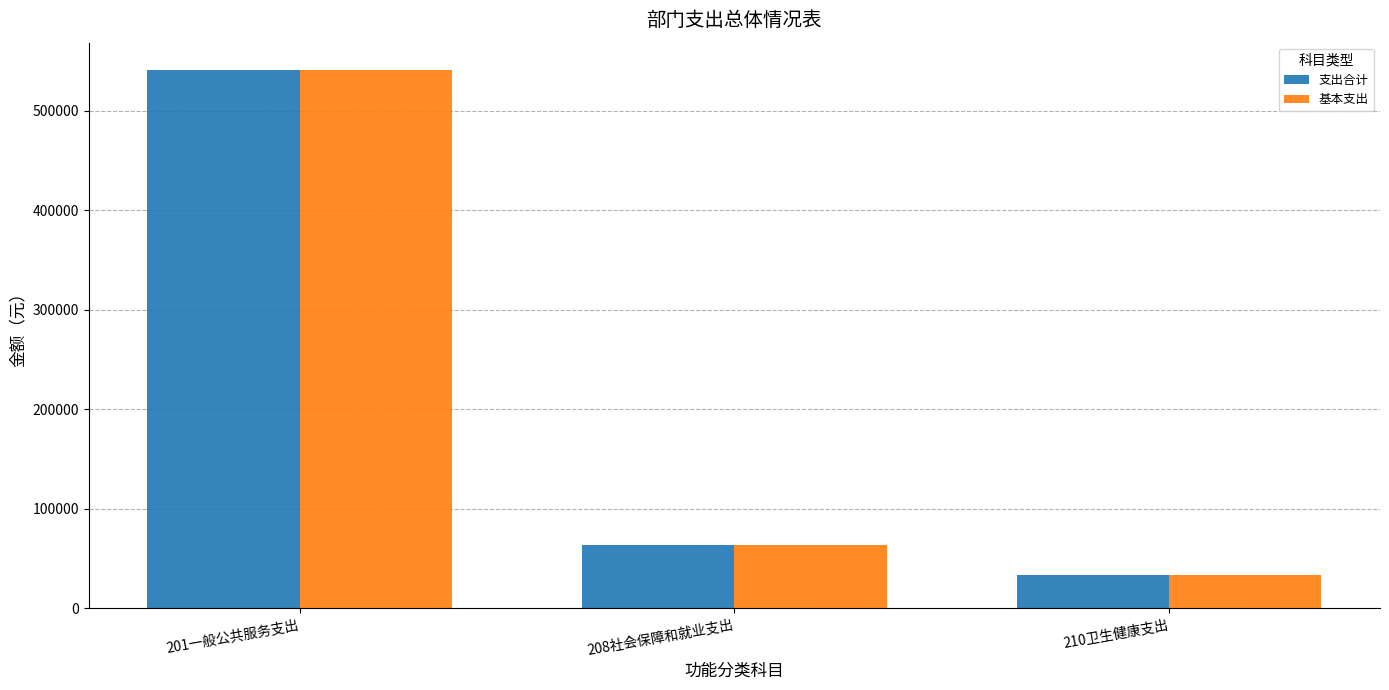

Does the chart contain stacked bars?

No